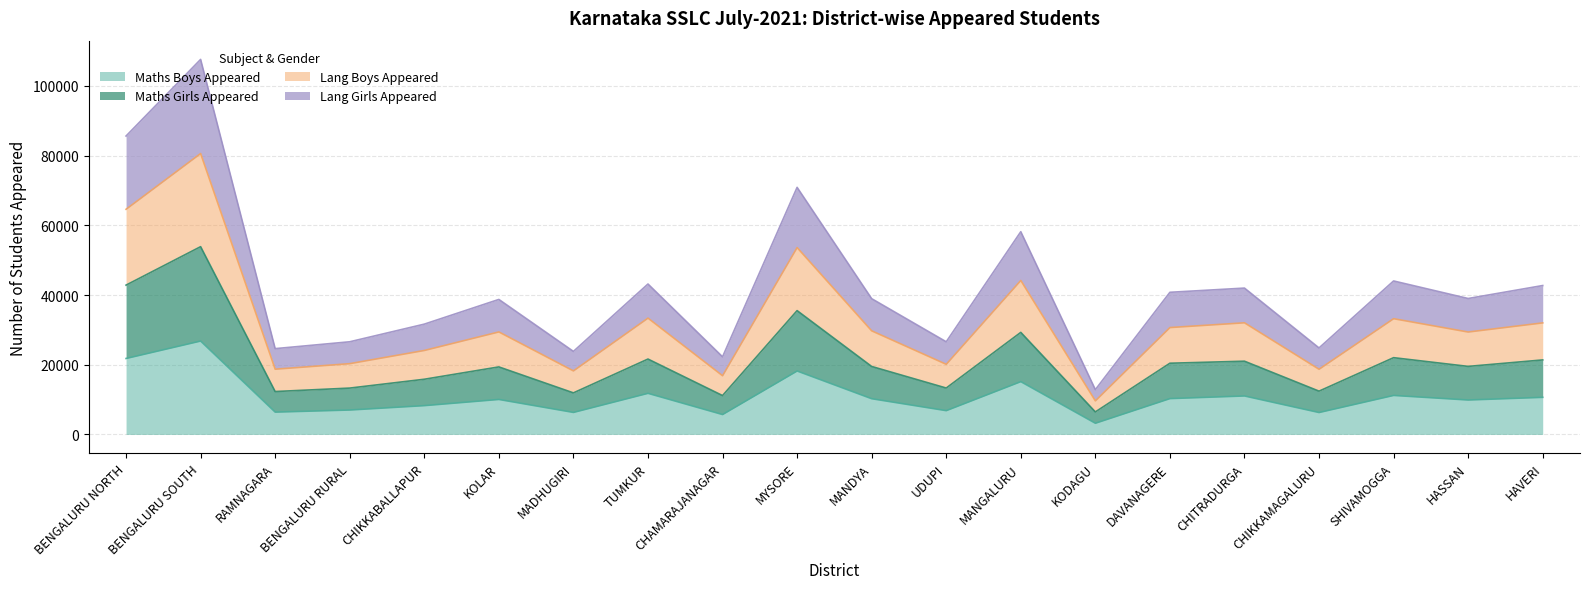

What is the label of the 12th point from the right?

CHAMARAJANAGAR